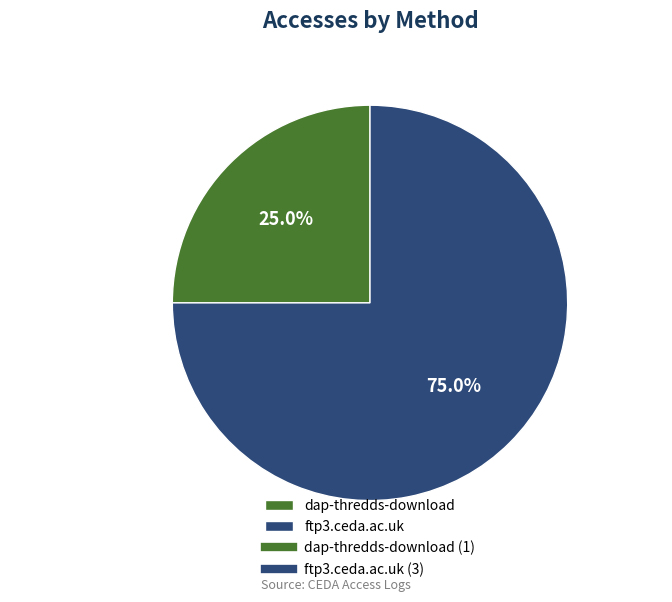

Rank the categories by value from lowest to highest.

dap-thredds-download, ftp3.ceda.ac.uk